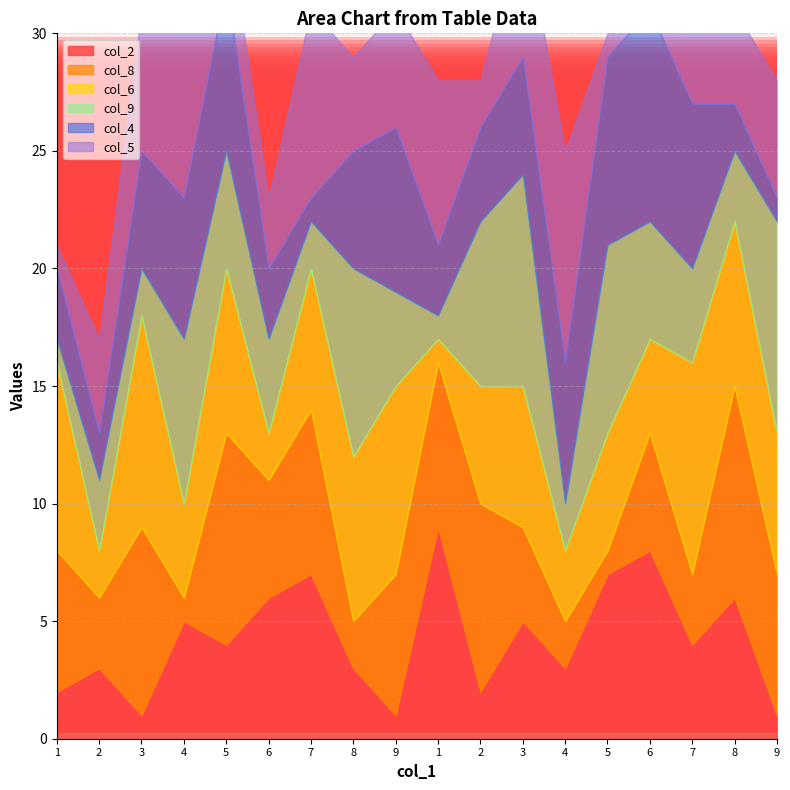

Reading left to right, extract all data points from this chart.

col_2: 2	3	1	5	4	6	7	3	1	9	2	5	3	7	8	4	6	1
col_8: 6	3	8	1	9	5	7	2	6	7	8	4	2	1	5	3	9	6
col_6: 8	2	9	4	7	2	6	7	8	1	5	6	3	5	4	9	7	6
col_9: 1	3	2	7	5	4	2	8	4	1	7	9	2	8	5	4	3	9
col_4: 3	2	5	6	7	3	1	5	7	3	4	5	6	8	9	7	2	1
col_5: 1	4	6	9	3	3	8	4	5	7	2	6	9	1	3	8	4	5